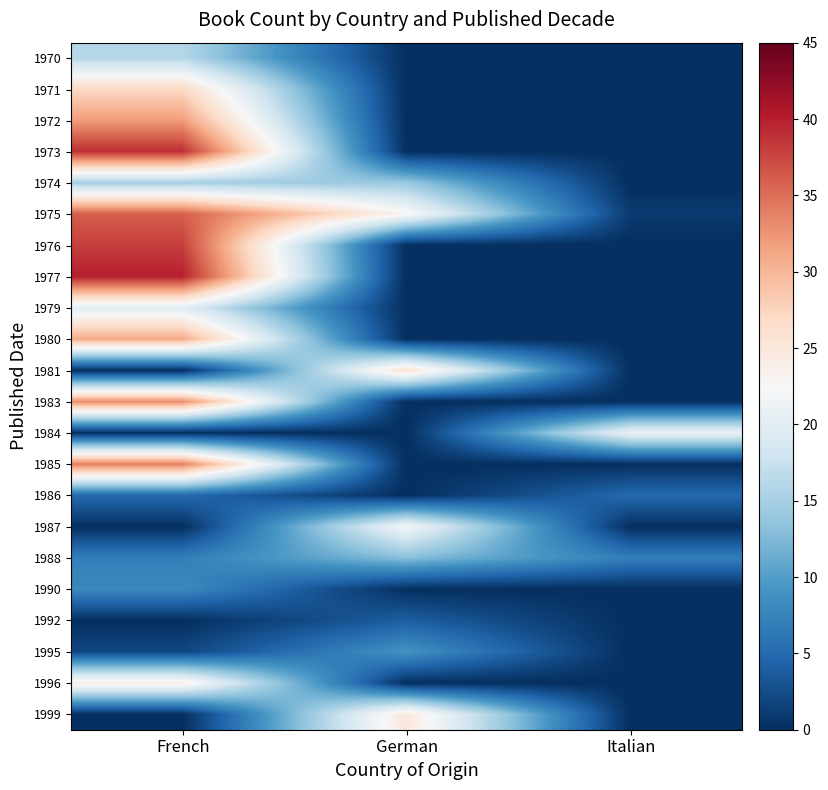

Reading left to right, what are all the values shown in this chart?

1970: French=16	German=0	Italian=0
1971: French=27	German=0	Italian=0
1972: French=32	German=0	Italian=0
1973: French=39	German=0	Italian=0
1974: French=15	German=14	Italian=0
1975: French=36	German=23	Italian=1
1976: French=38	German=0	Italian=0
1977: French=40	German=0	Italian=0
1979: French=20	German=0	Italian=0
1980: French=31	German=0	Italian=0
1981: French=0	German=26	Italian=0
1983: French=33	German=0	Italian=0
1984: French=0	German=0	Italian=21
1985: French=34	German=0	Italian=0
1986: French=5	German=0	Italian=5
1987: French=0	German=22	Italian=0
1988: French=7	German=13	Italian=7
1990: French=8	German=0	Italian=0
1992: French=0	German=4	Italian=0
1995: French=2	German=9	Italian=0
1996: French=24	German=0	Italian=0
1999: French=0	German=25	Italian=0